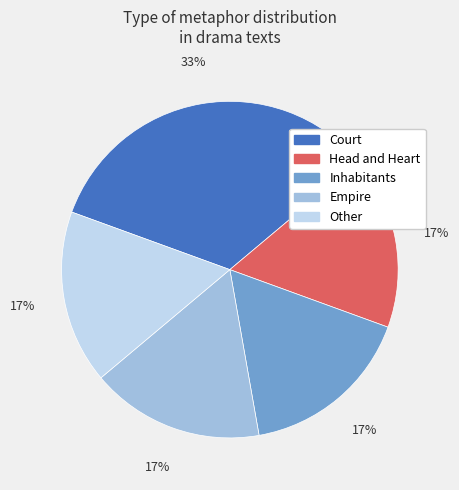

Is the sum of Inhabitants and Head and Heart greater than half?

No